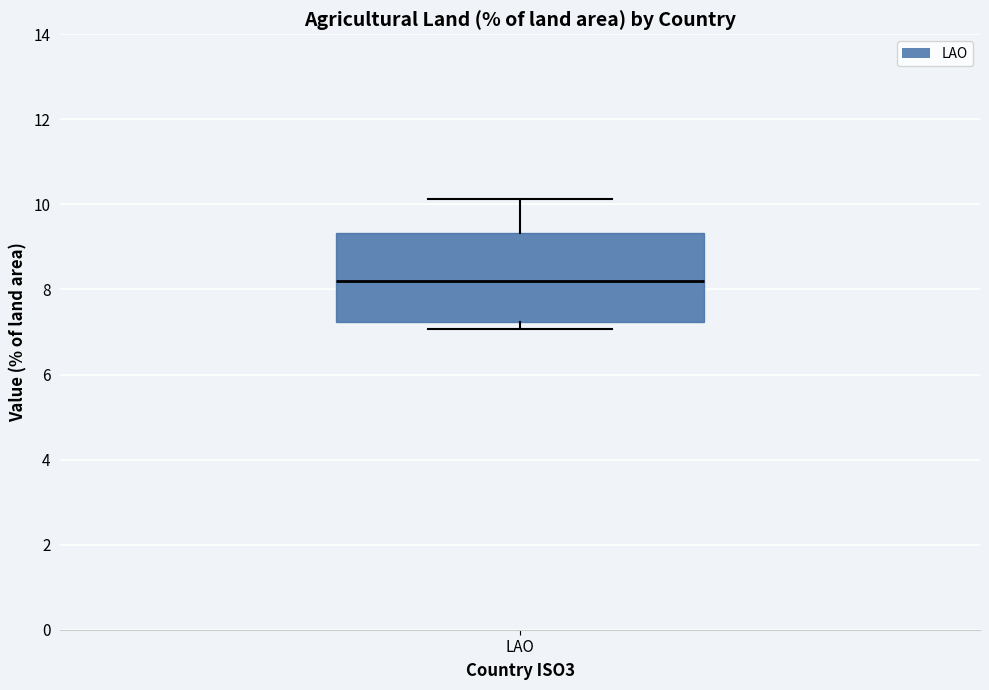

Transcribe this box plot: give where the median line is, the range the box spans, and where the two whiskers end, as read against the y-axis. The values are not printed on the chart, so give them approximately, as read against the axis.

median 8.2, box 7.2 to 9.4, whiskers 7.0 to 10.2